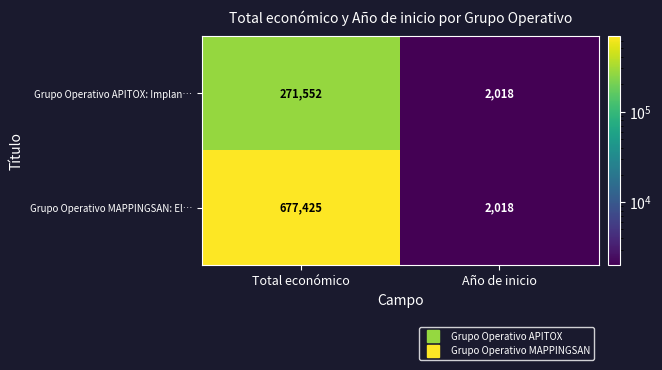

Which series has the widest spread of values?

Grupo Operativo MAPPINGSAN: El…